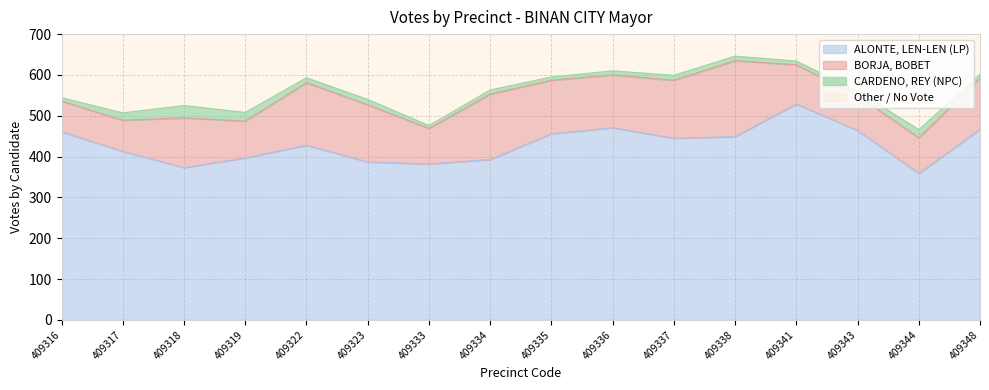

What is the spread (max minus min) of values at 409323?

374